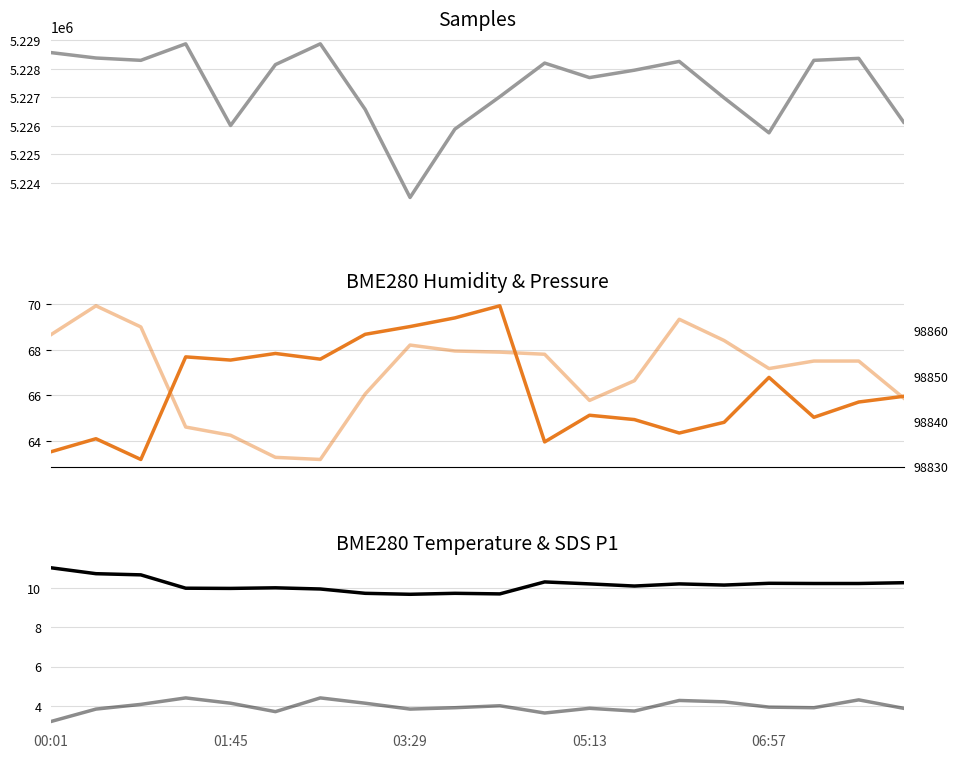

Which series changed the most between 05:13 and 18?

Samples